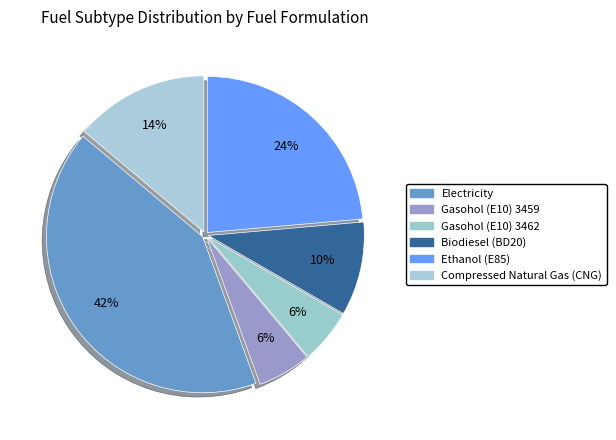

How many segments does this pie chart have?

6